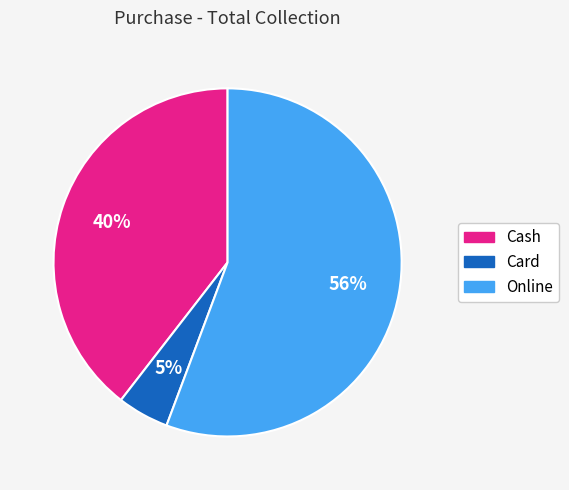

The Cash slice represents 46% of the pie. True or false?

False